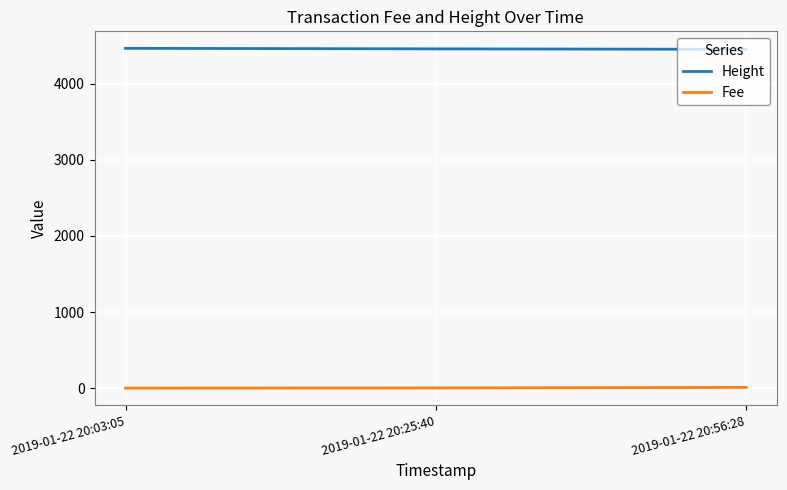

At which label is Fee closest to 4?

2019-01-22 20:25:40